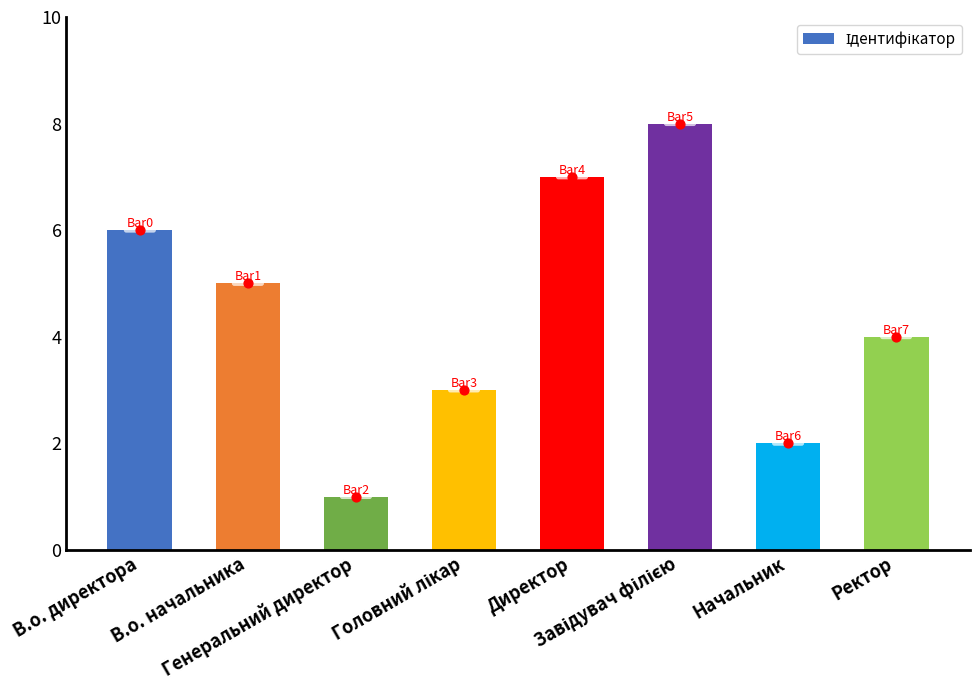

What is the ratio of the value at Директор to the value at Генеральний директор?

7.0